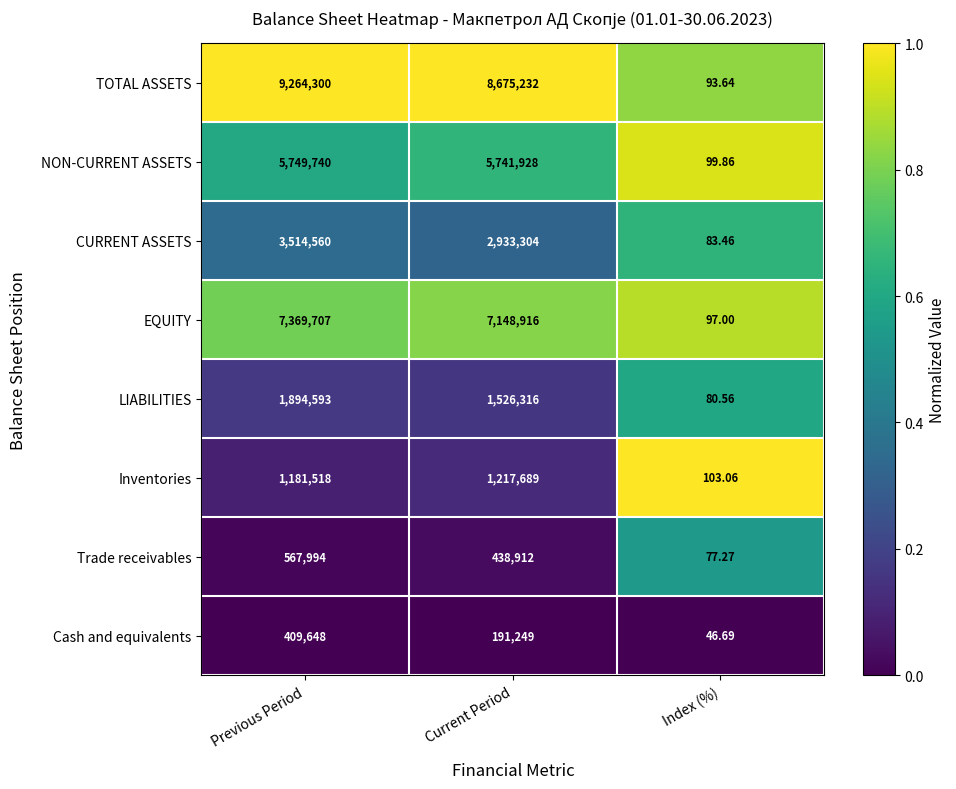

At which category is the sum across all series the highest?

Previous Period